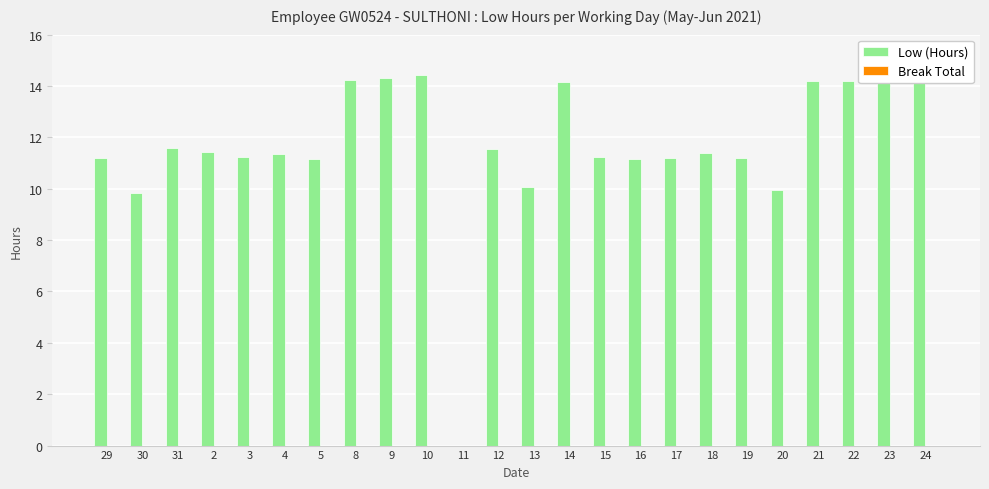

True or false: the data shows 0.0 at 11.

True